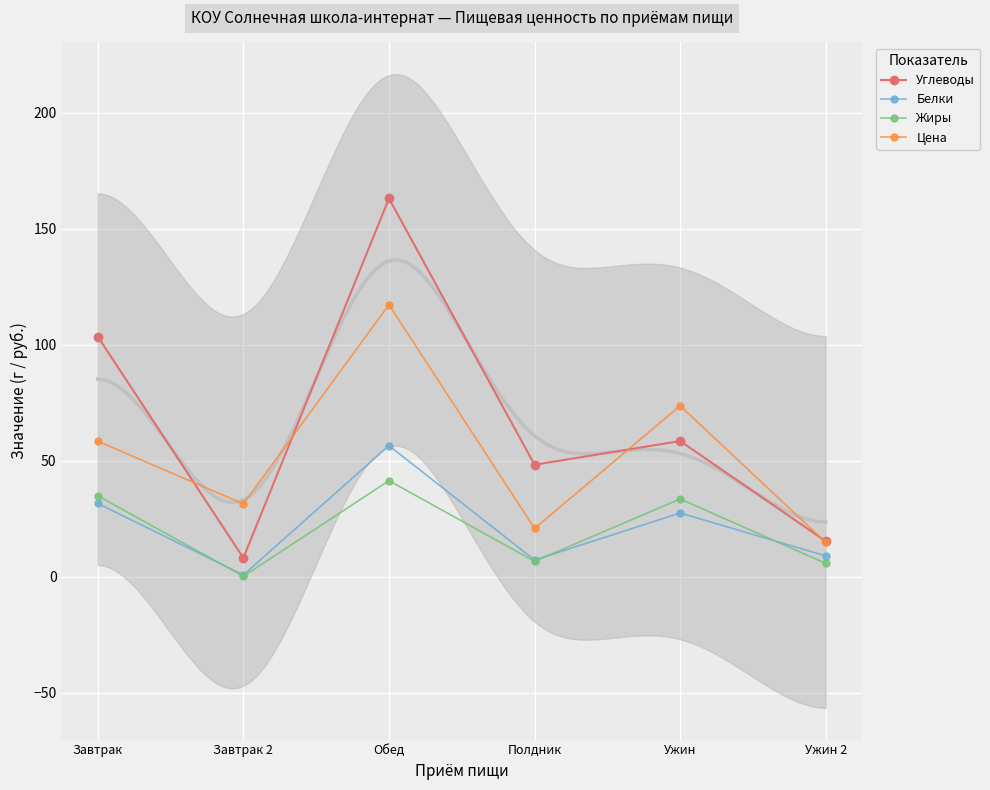

How many data points in Цена are less than 58?

3